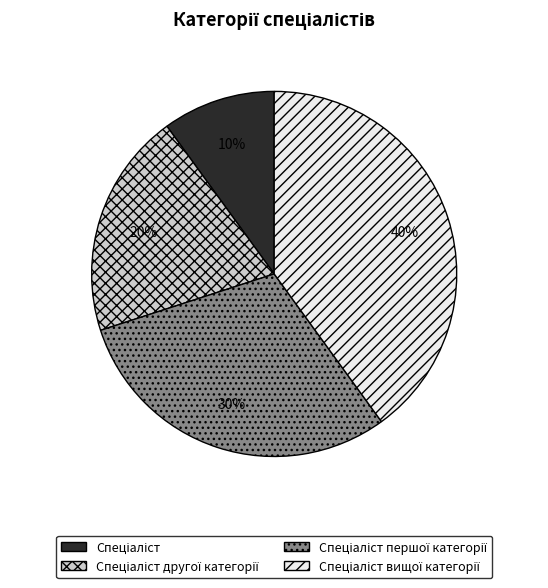

To the nearest percent, what is the difference between the largest and smallest slice percentages?

30%